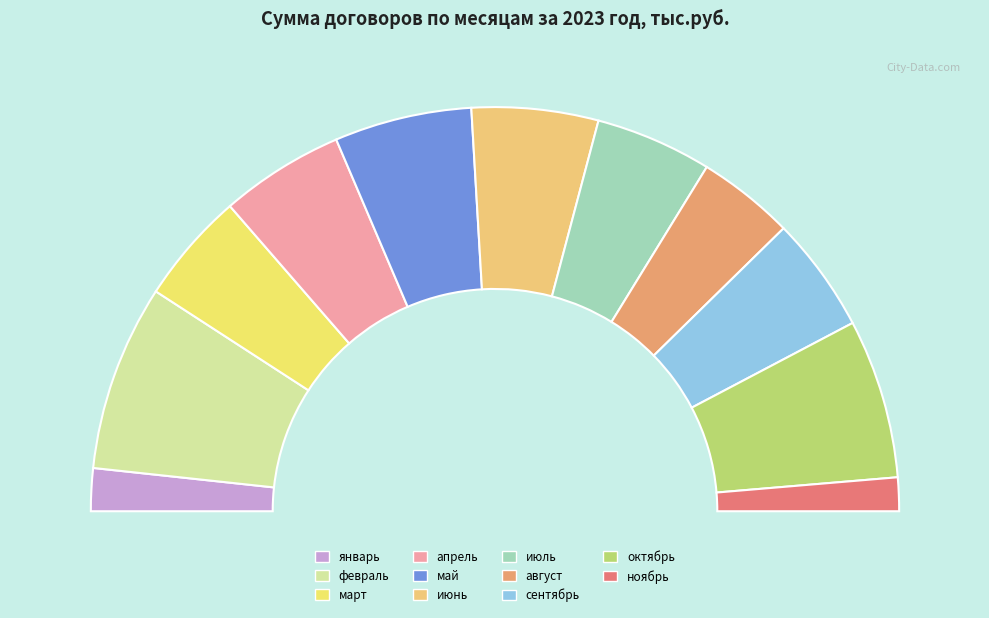

How many segments does this pie chart have?

11